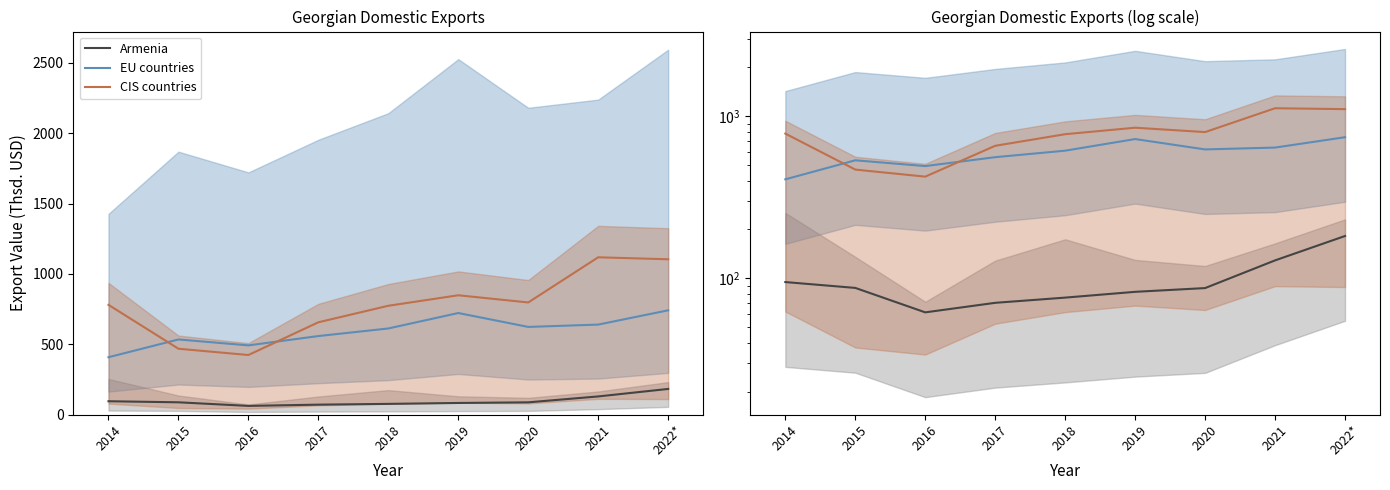

At which category does EU countries reach its first local peak?

2015